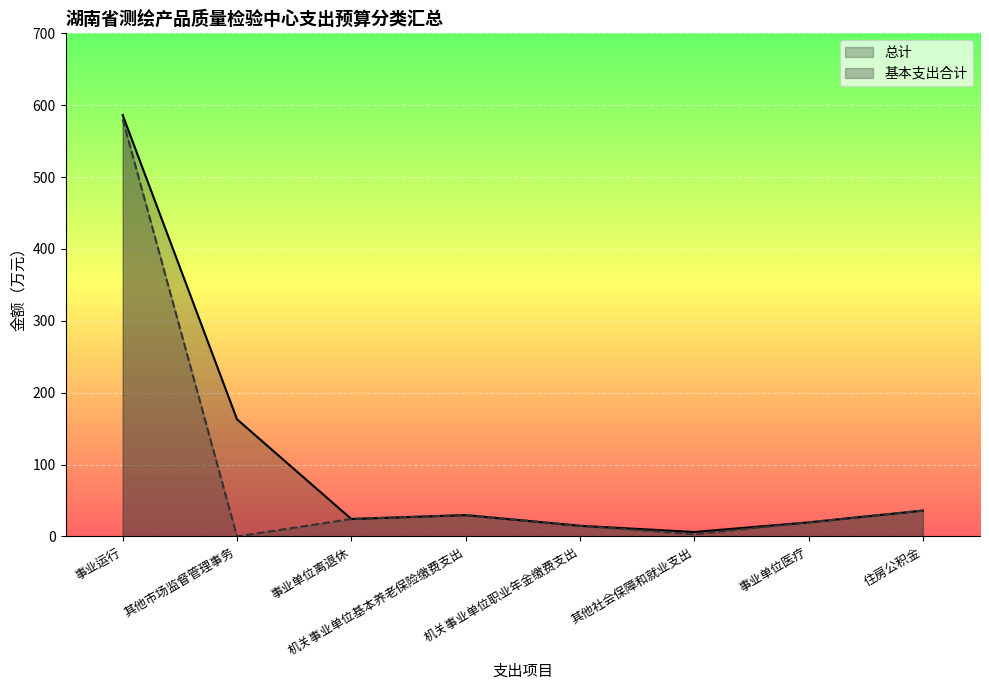

What is the label of the 1st point from the right?

住房公积金